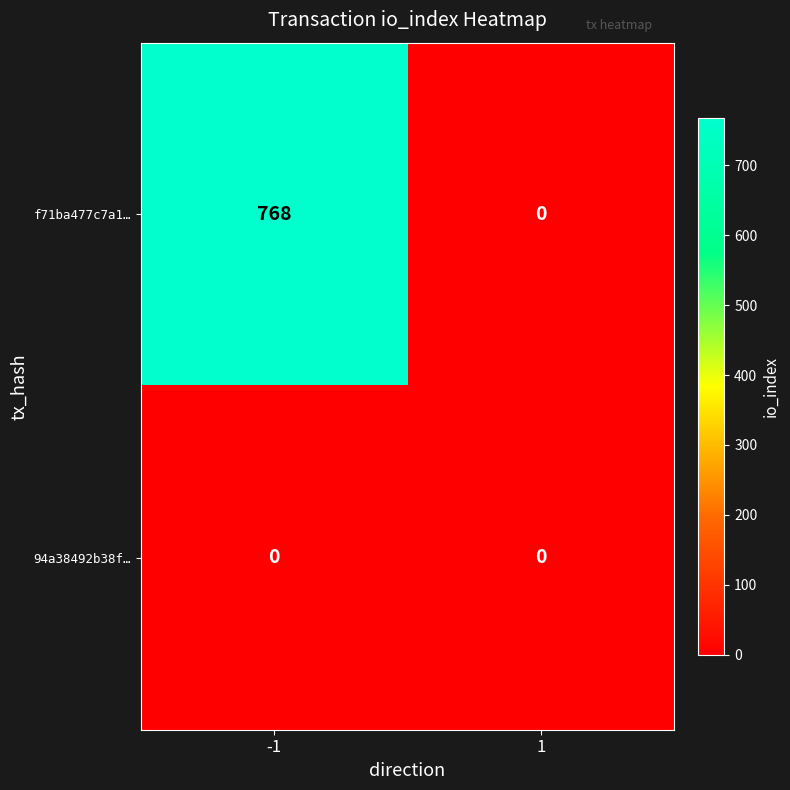

What is the sum of the f71ba477c7a1… values at -1 and 1?

768